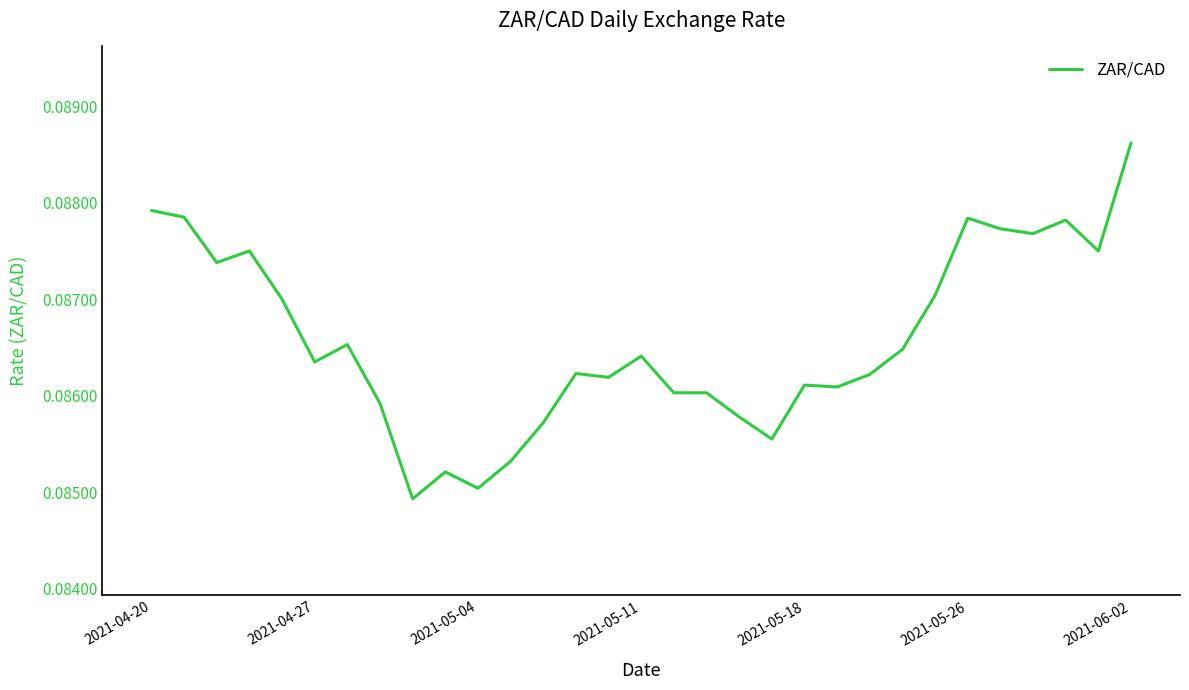

How many lines are shown in the chart?

1